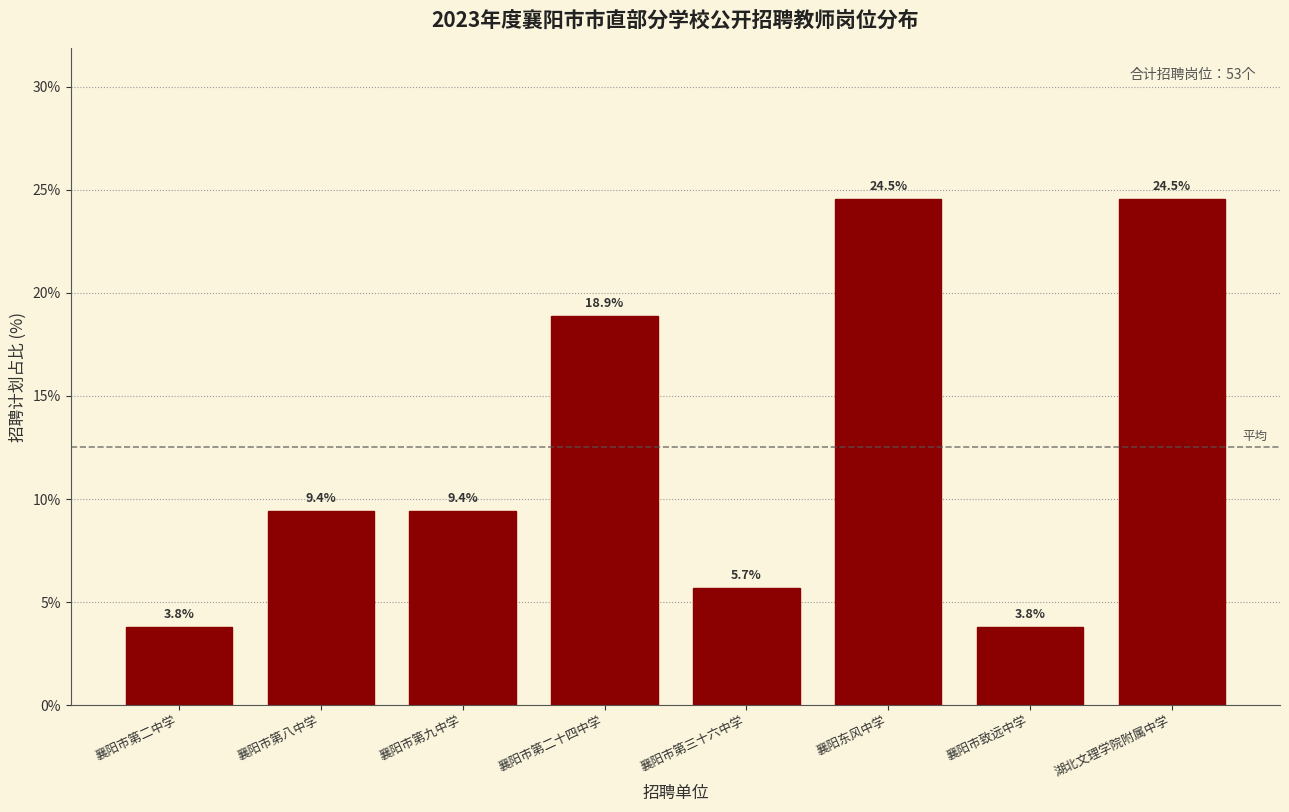

Reading left to right, transcribe all the data shown in this chart.

襄阳市第二中学=3.8	襄阳市第八中学=9.4	襄阳市第九中学=9.4	襄阳市第二十四中学=18.9	襄阳市第三十六中学=5.7	襄阳东风中学=24.5	襄阳市致远中学=3.8	湖北文理学院附属中学=24.5